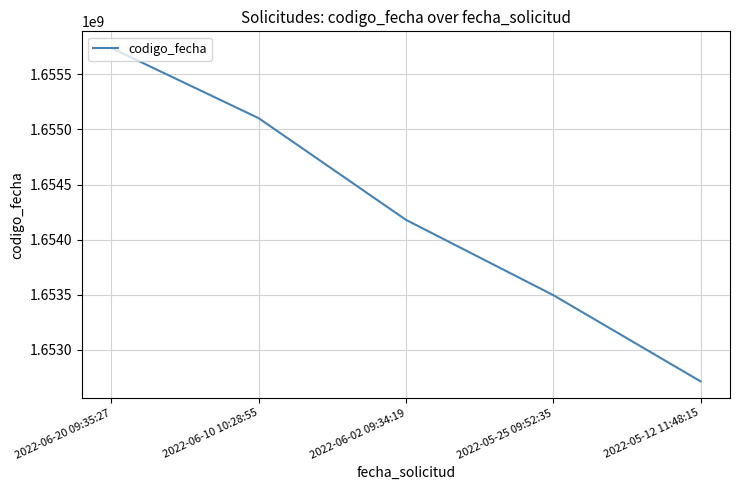

Rank the categories by value from lowest to highest.

2022-05-12 11:48:15, 2022-05-25 09:52:35, 2022-06-02 09:34:19, 2022-06-10 10:28:55, 2022-06-20 09:35:27